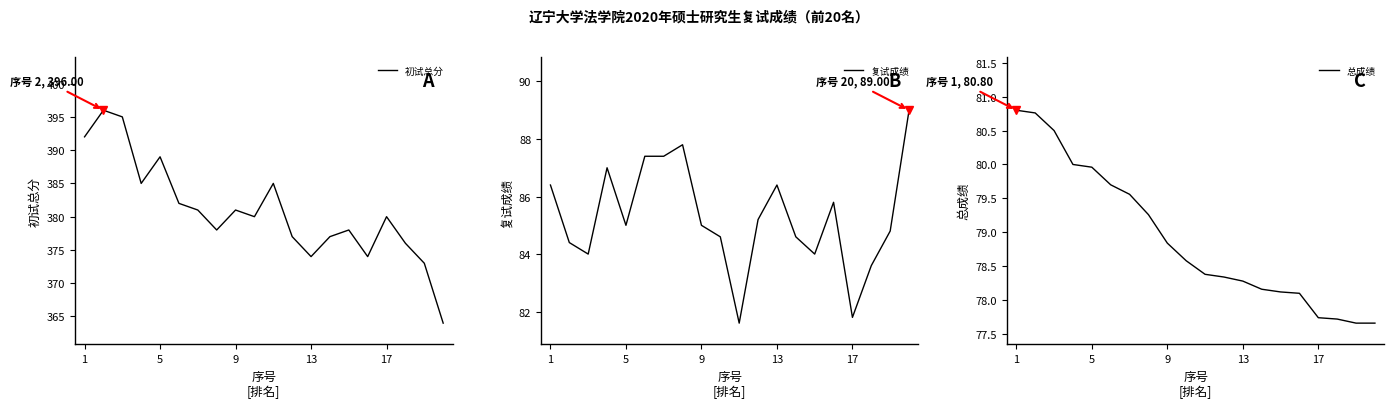

Is it true that 总成绩 equals 78.8 at 9?

True